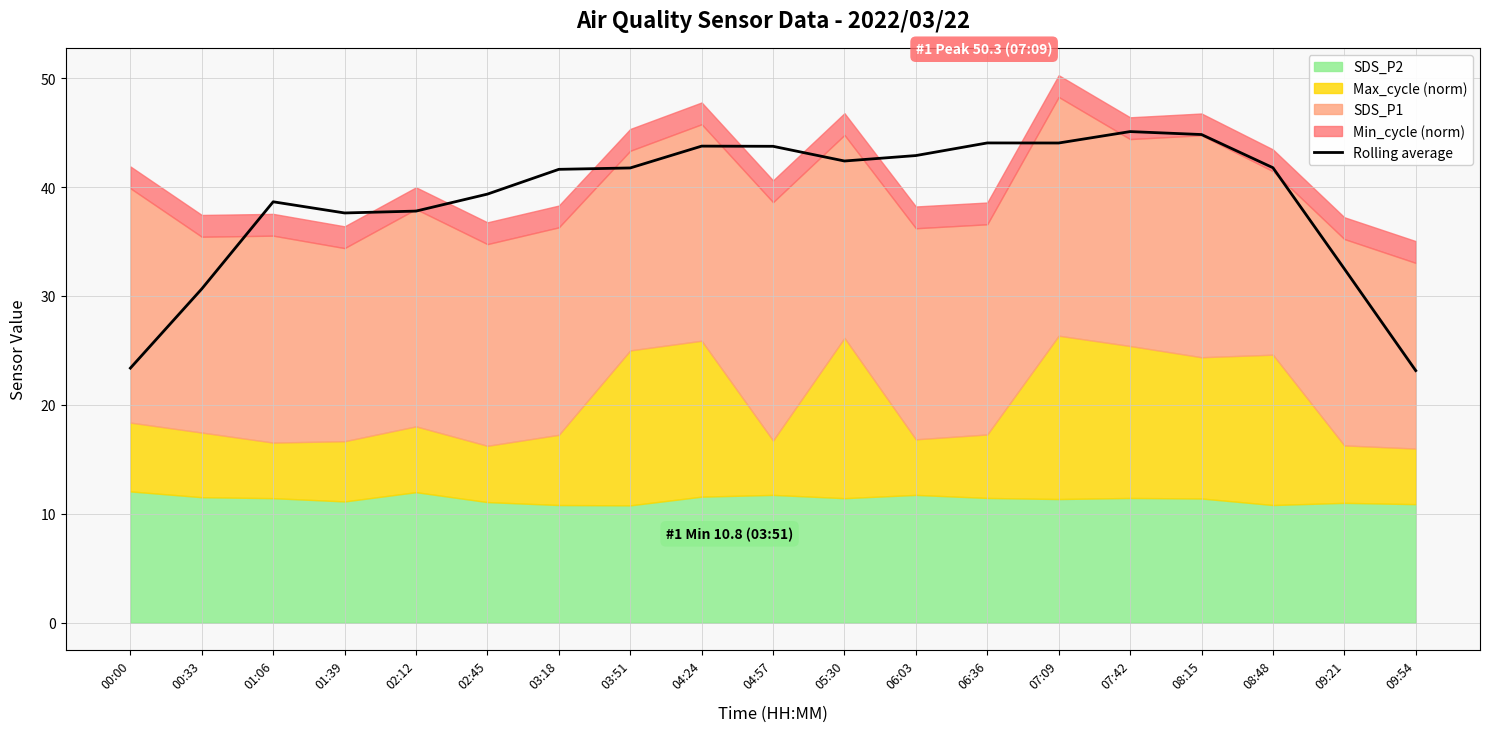

How many lines are shown in the chart?

1